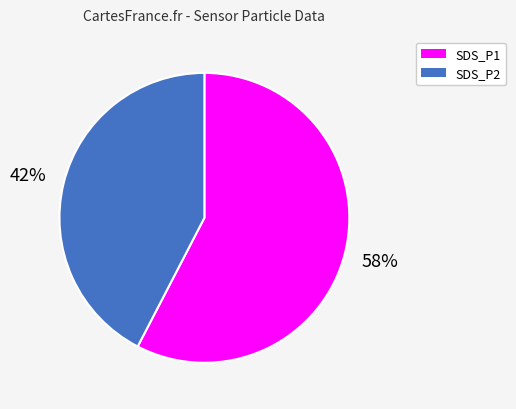

What percentage is the SDS_P2 slice, to the nearest percent?

42%